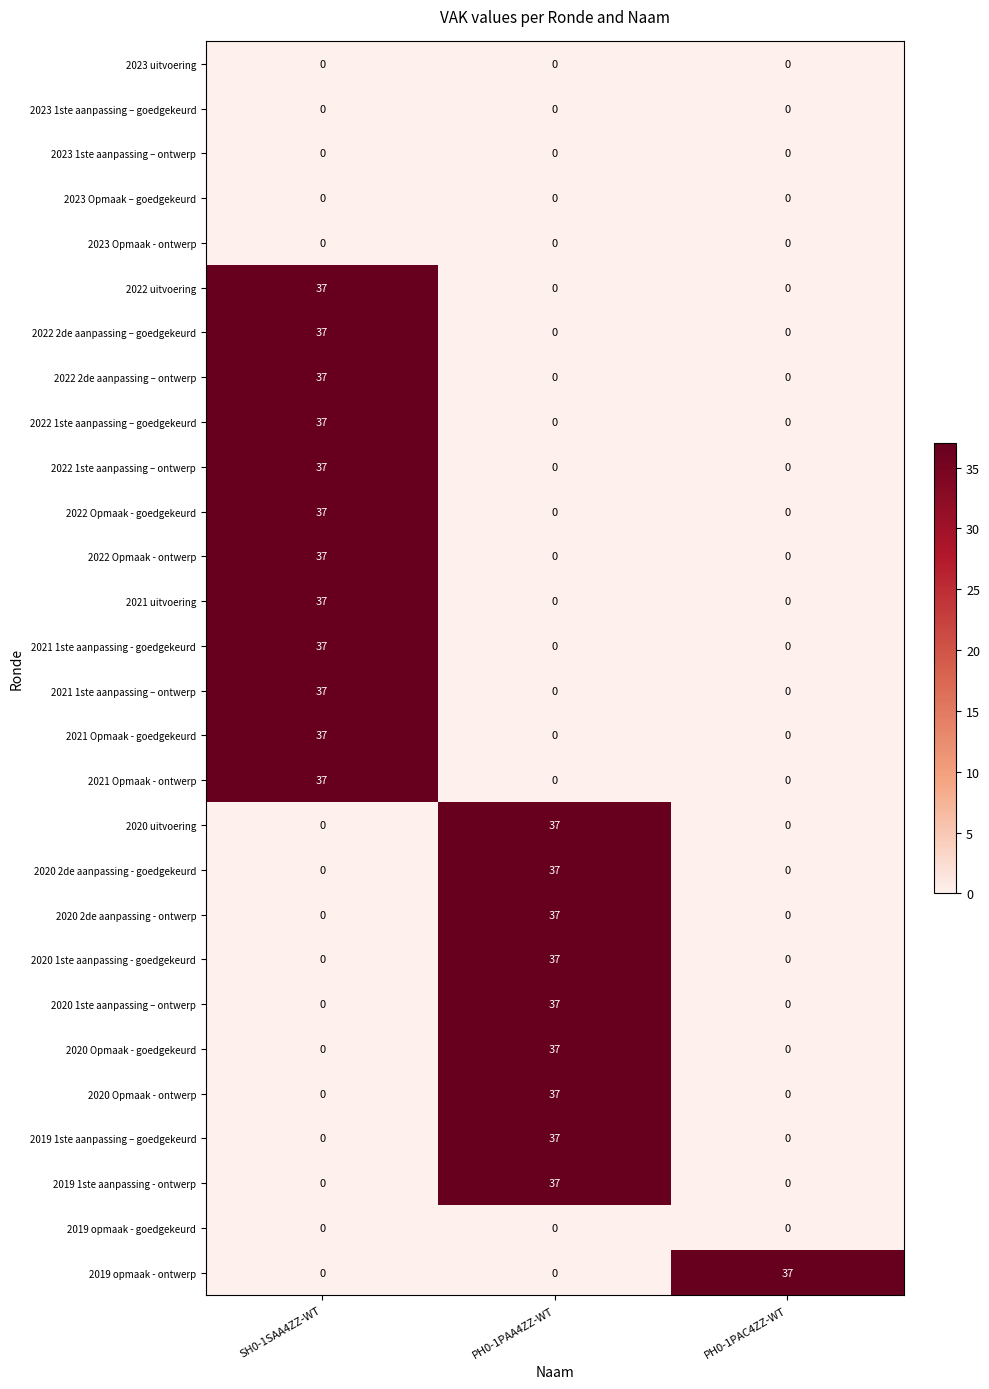

True or false: 2021 Opmaak - goedgekeurd has a value of 0 at PH0-1PAC4ZZ-WT.

True